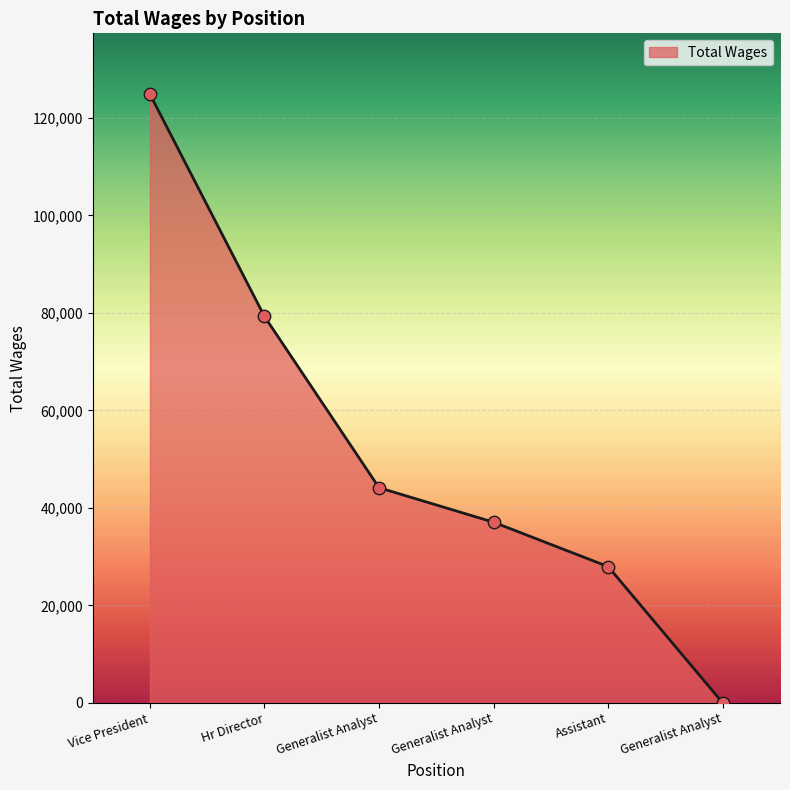

Approximately how many times larger is the value at Assistant compared to Generalist Analyst?

0.6